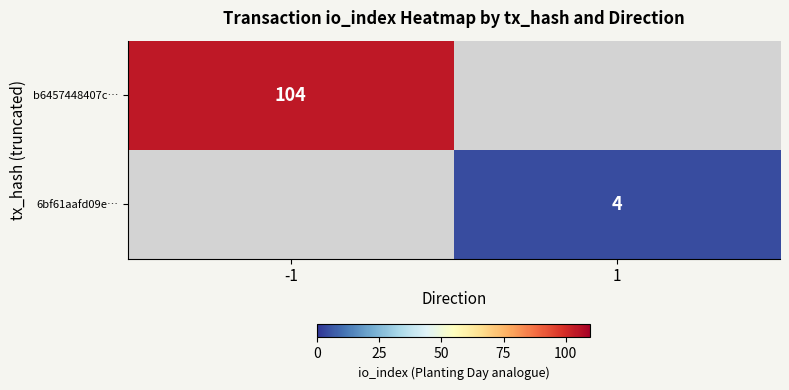

The 6bf61aafd09e… series shows 4 at 1. True or false?

True